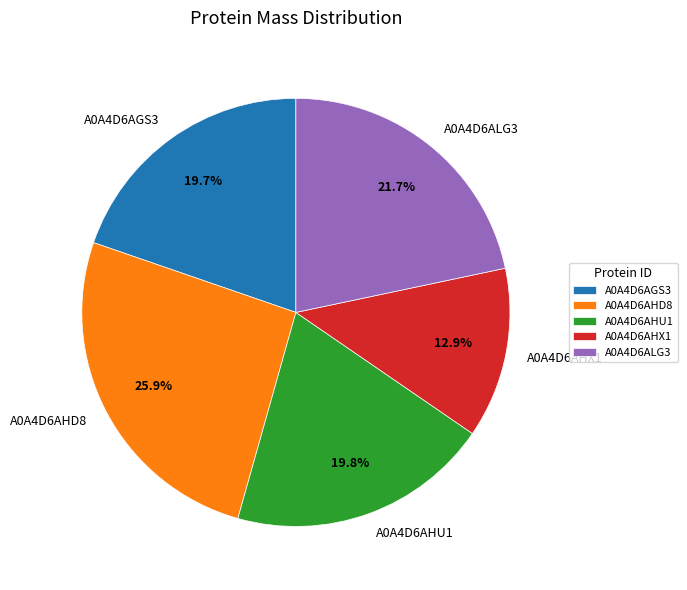

Between A0A4D6AHU1 and A0A4D6AHX1, which is larger?

A0A4D6AHU1